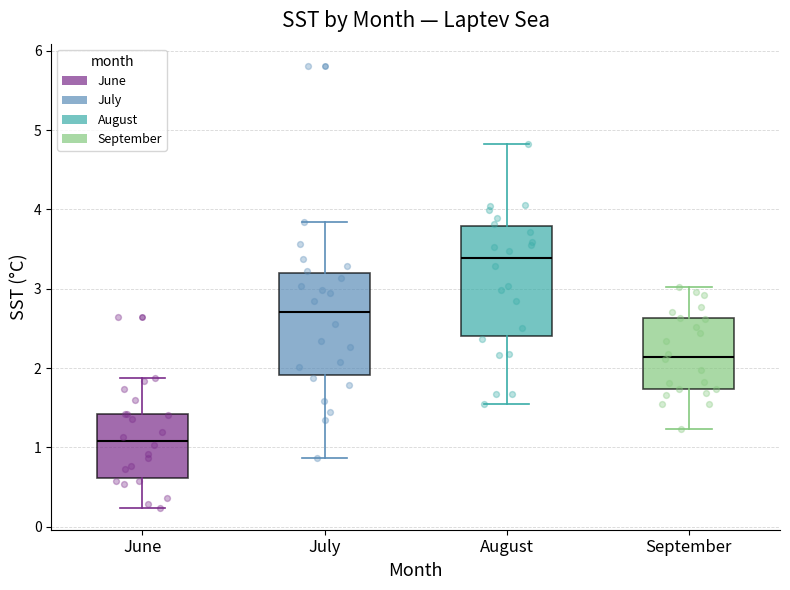

Which box is the tallest, from its lower edge to its upper edge?

August